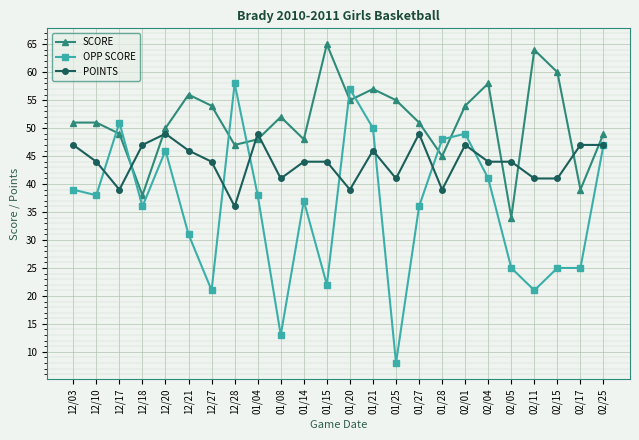

After their last crossing, which series has the higher values: SCORE or OPP SCORE?

SCORE